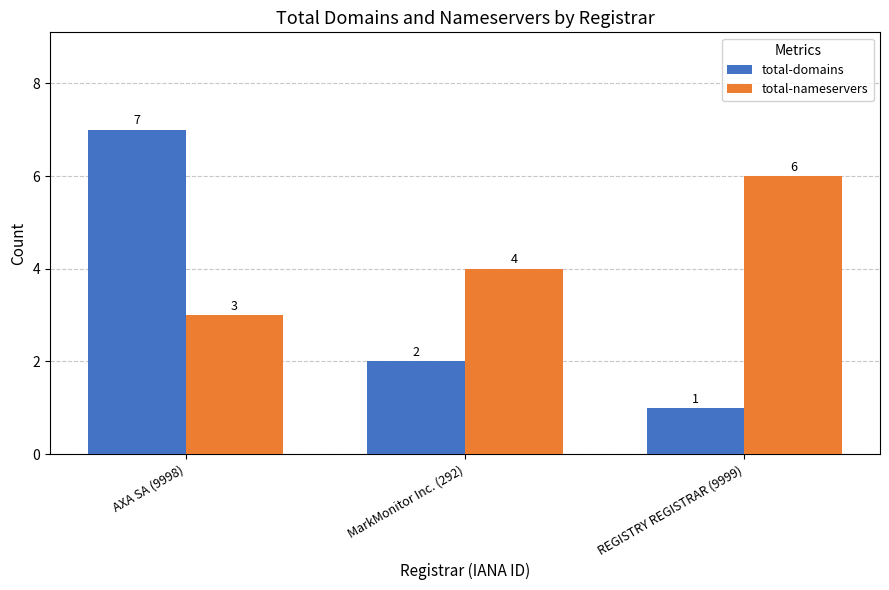

How many groups of bars are there?

3